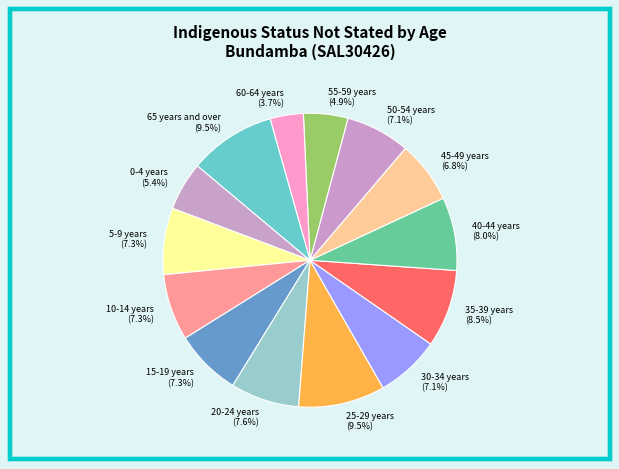

How many segments does this pie chart have?

14